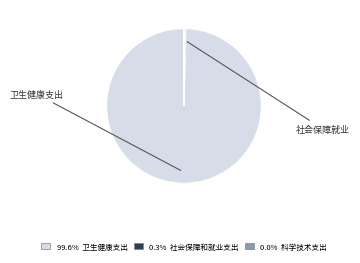

Is there any slice that represents more than half of the pie?

Yes